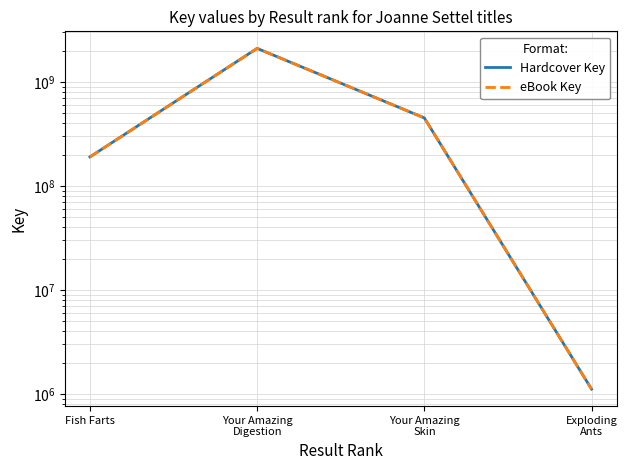

Reading left to right, list all the values displayed in this chart.

Hardcover Key: Fish Farts=190491591	Your Amazing
Digestion=2105755028	Your Amazing
Skin=451453040	Exploding
Ants=1116360
eBook Key: Fish Farts=190491591	Your Amazing
Digestion=2105755028	Your Amazing
Skin=451453040	Exploding
Ants=1116360